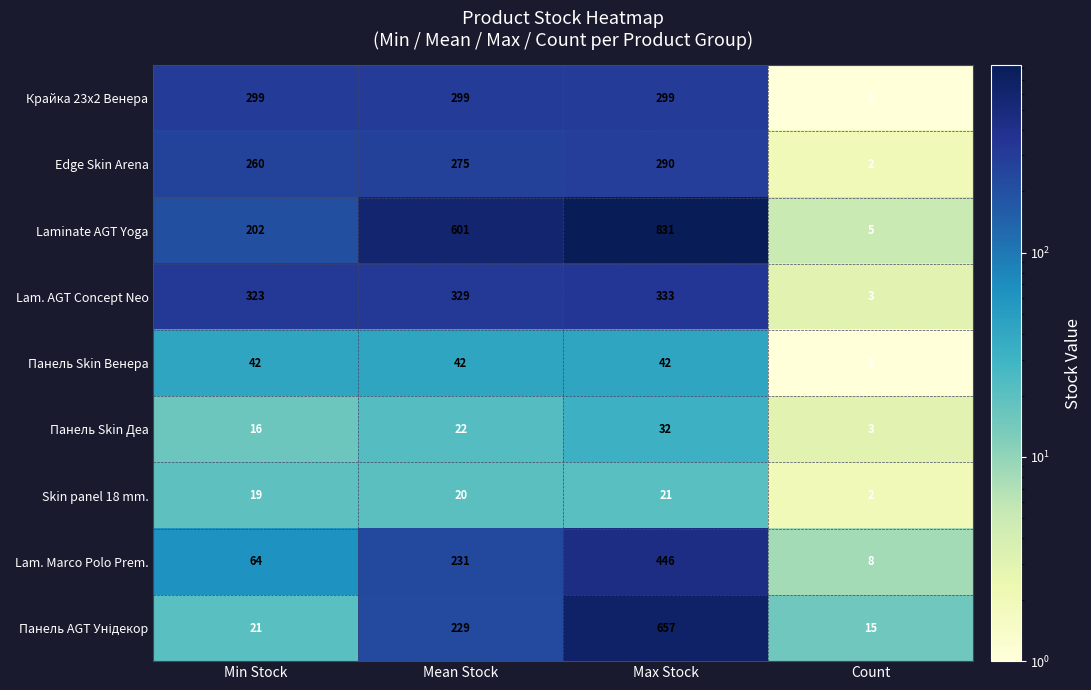

Is the value of Lam. Marco Polo Prem. at Count greater than the value of Lam. AGT Concept Neo at Count?

Yes